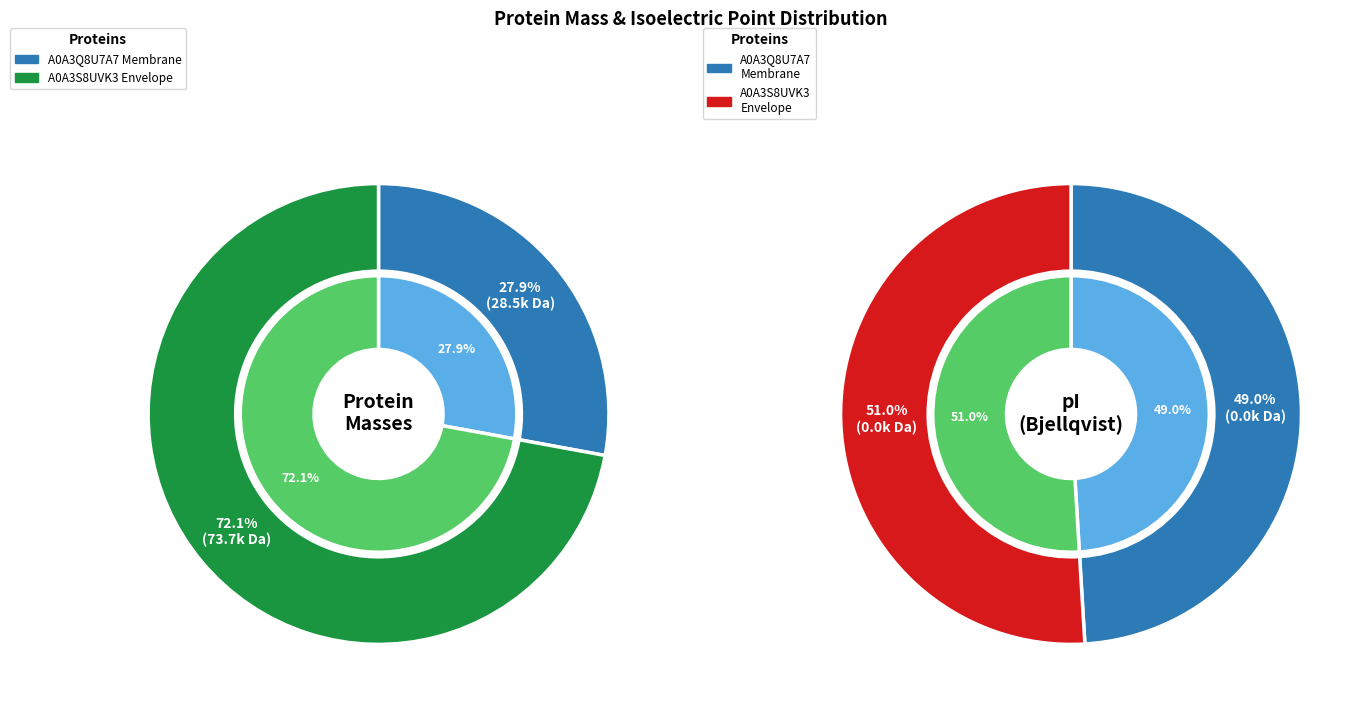

Which slice is the smallest?

A0A3Q8U7A7 Membrane